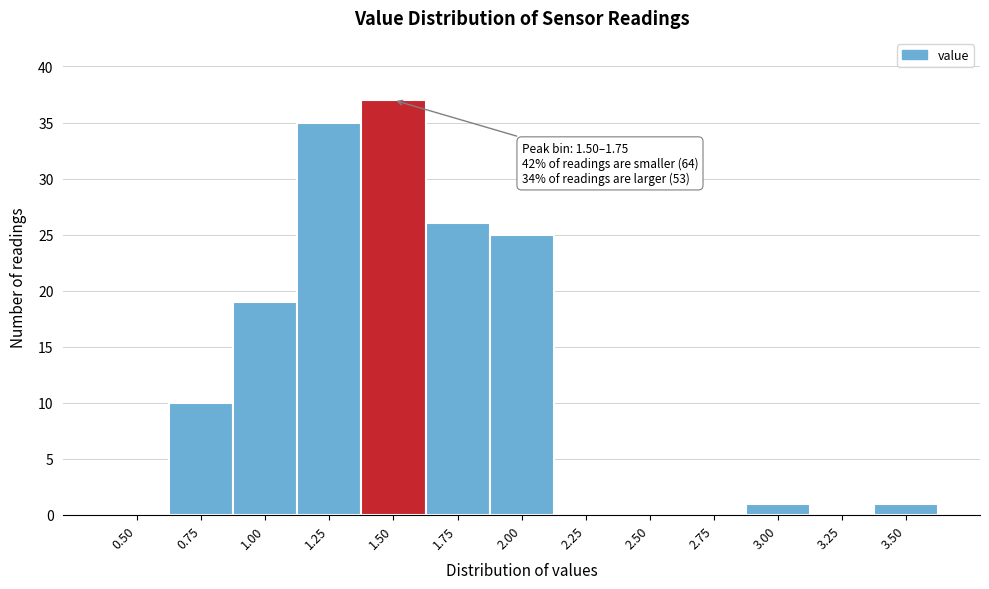

Reading left to right, transcribe all the data shown in this chart.

0.50=0	0.75=10	1.00=19	1.25=35	1.50=37	1.75=26	2.00=25	2.25=0	2.50=0	2.75=0	3.00=1	3.25=0	3.50=1